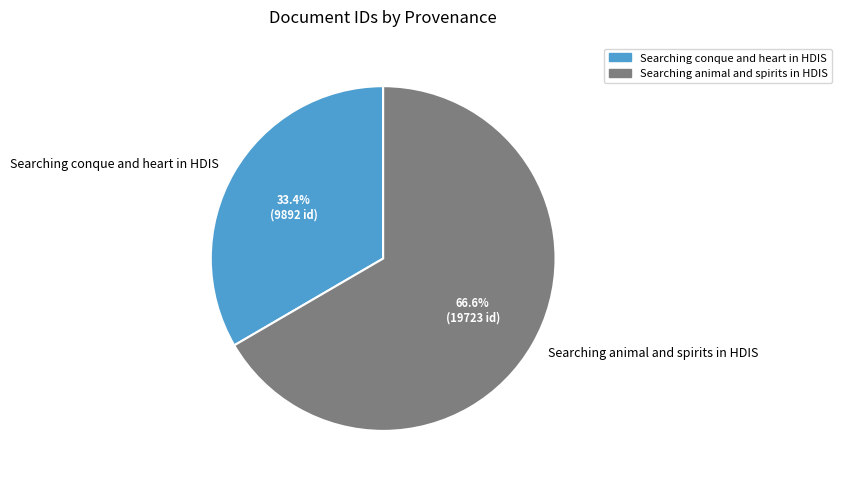

What is the total percentage of Searching animal and spirits in HDIS and Searching conque and heart in HDIS?

100.0%